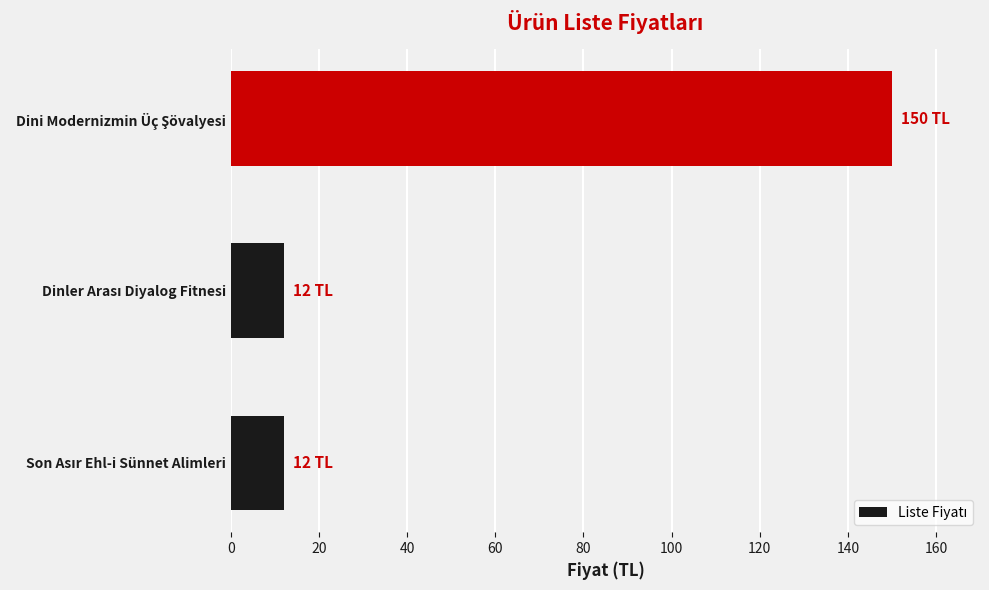

What is the greatest value displayed?

150